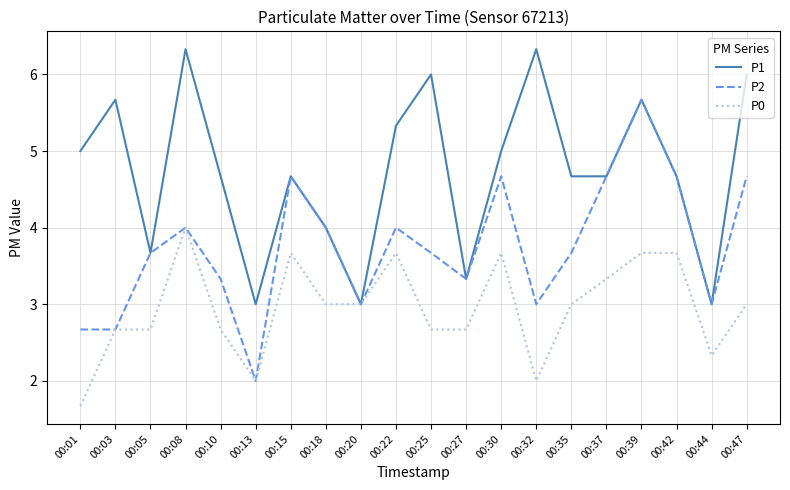

Does the chart have visible grid lines?

Yes